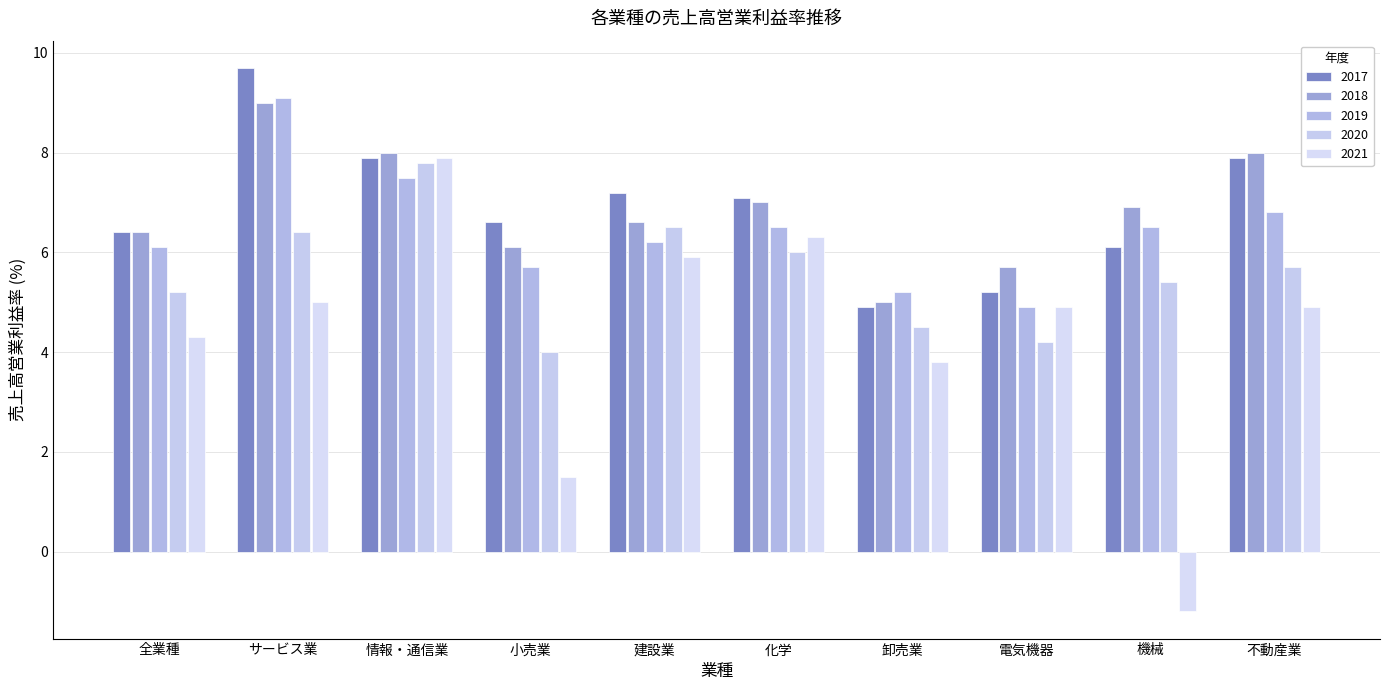

What is the sum of all 2018 values?

68.7